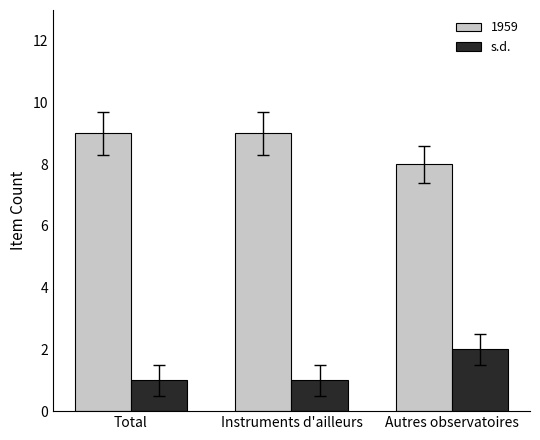

What is the difference between the highest and lowest values at Instruments d'ailleurs?

8